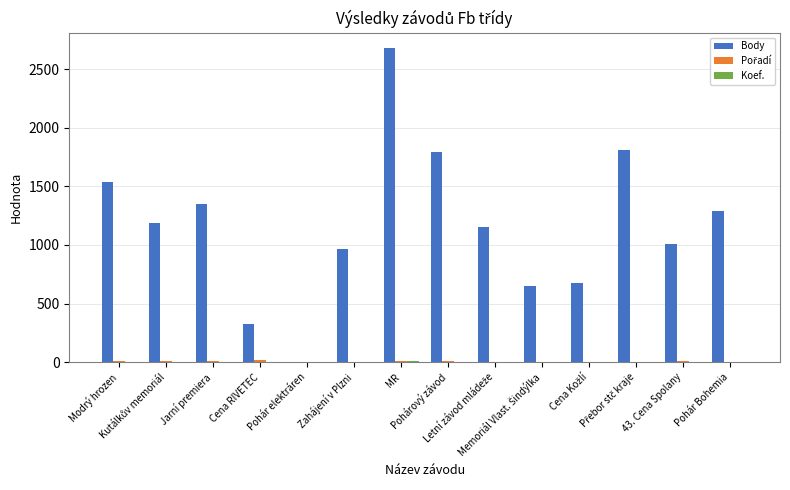

Are the bars grouped side by side (vs. stacked)?

Yes